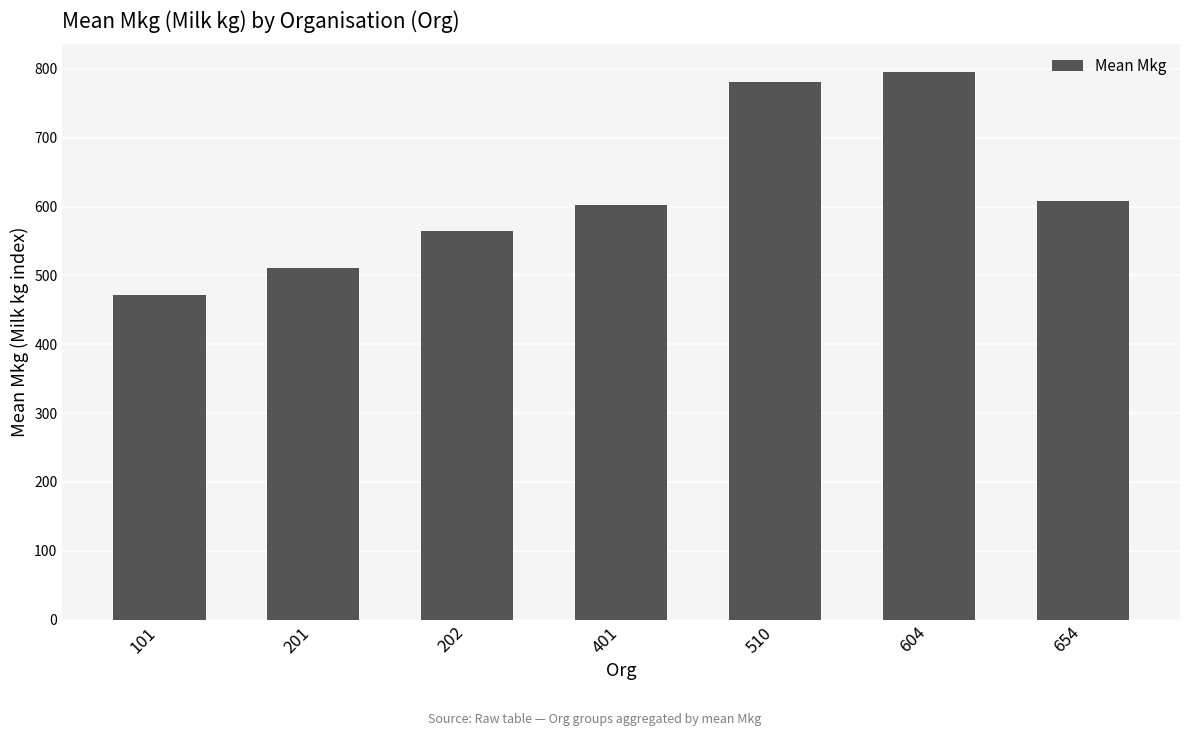

Approximately how many times larger is the value at 401 compared to 202?

1.1